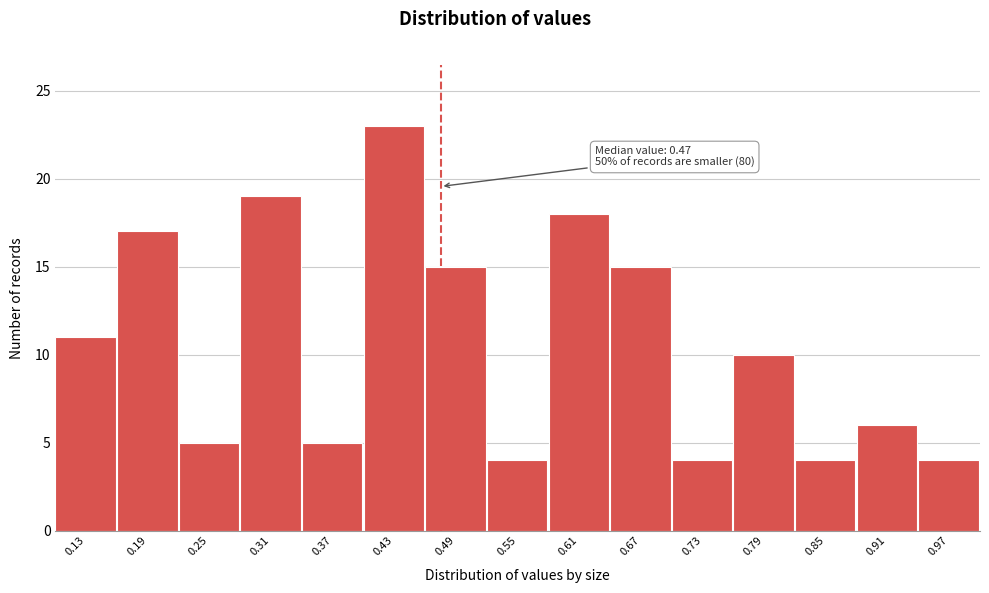

Over which range of the x-axis is the bar tallest?

0.40 to 0.46